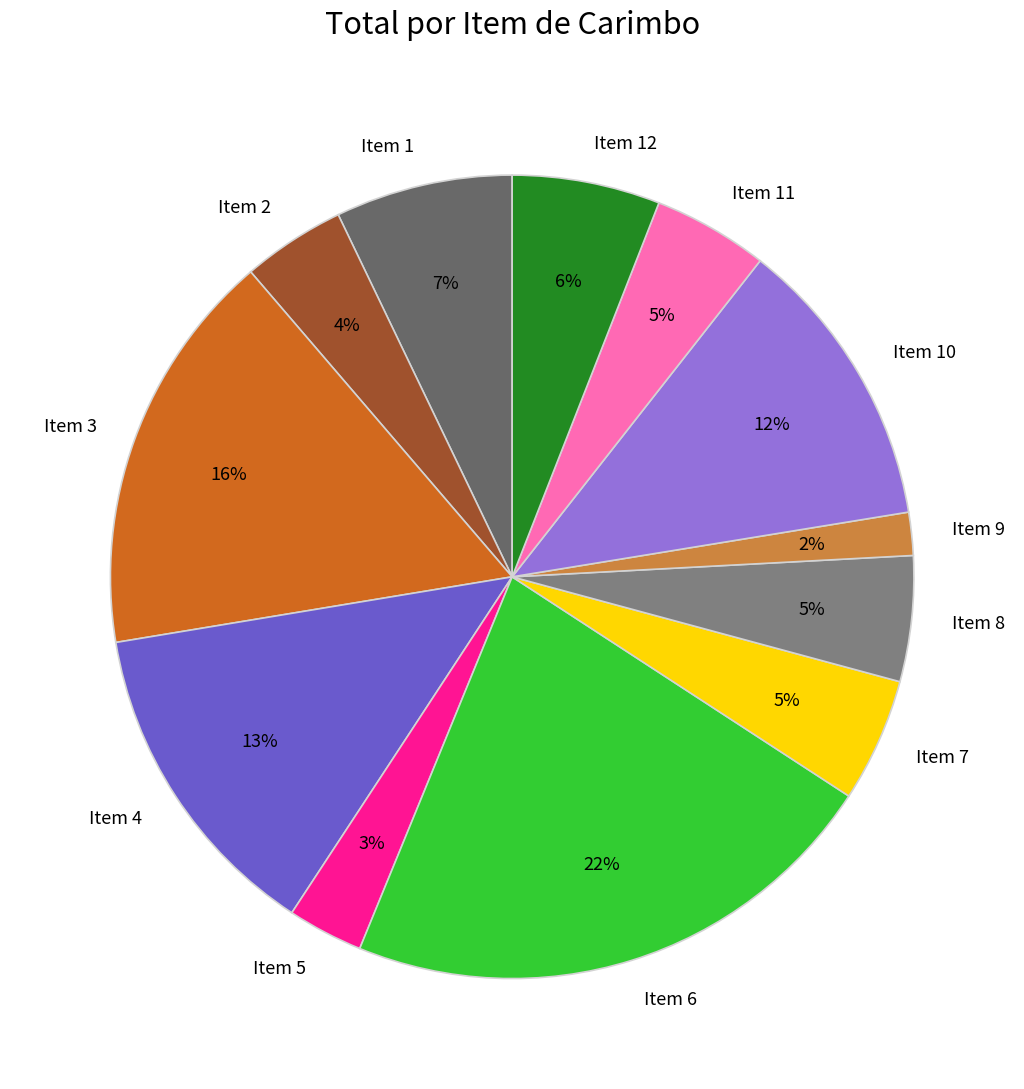

Does any single category account for the majority?

No